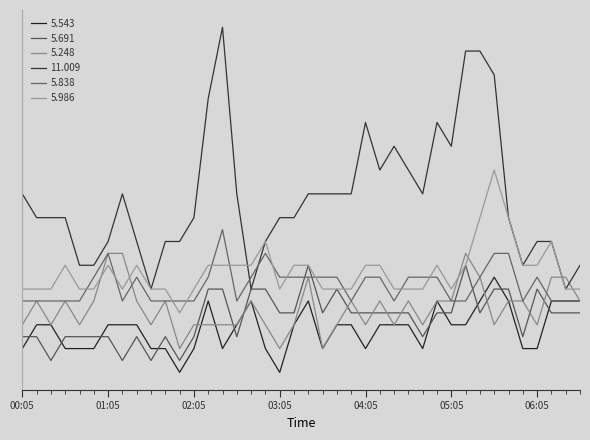

Does the chart display data point markers on the line(s)?

No